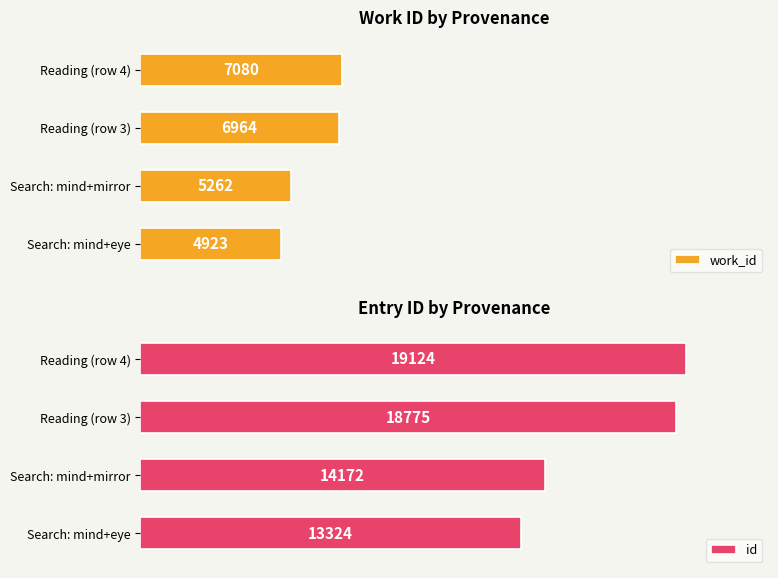

What is the difference between the second highest and second lowest values in the id series?

4603